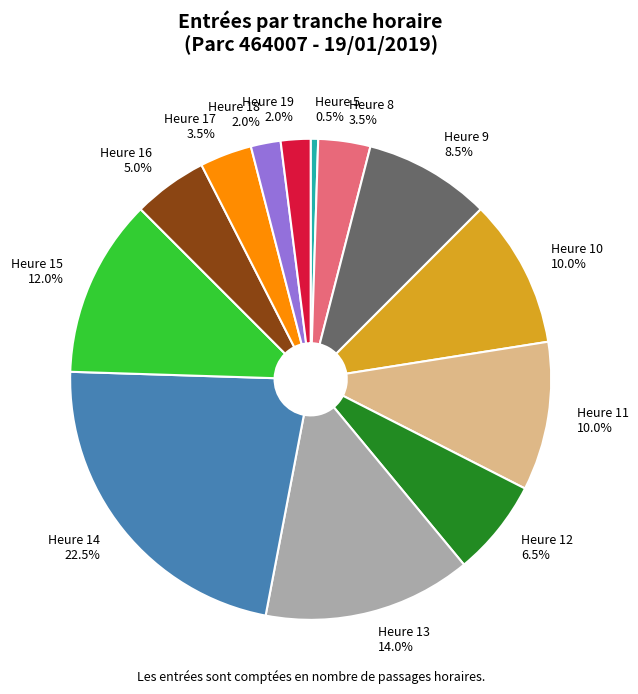

Does Heure 15 represent more than half of the total?

No